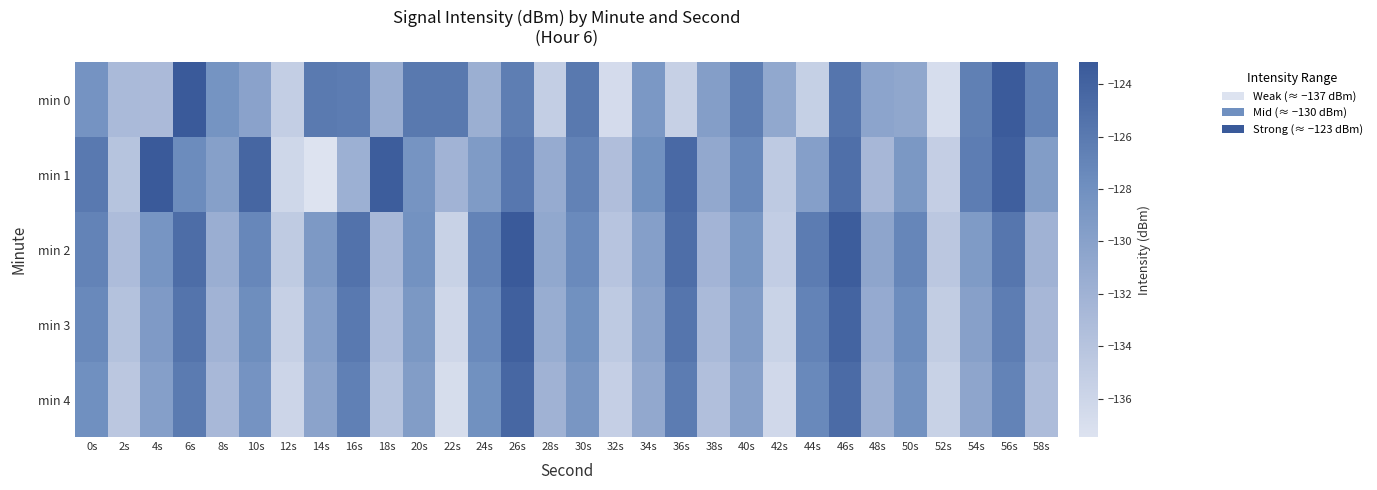

Which category has the lowest value across all series?

14s